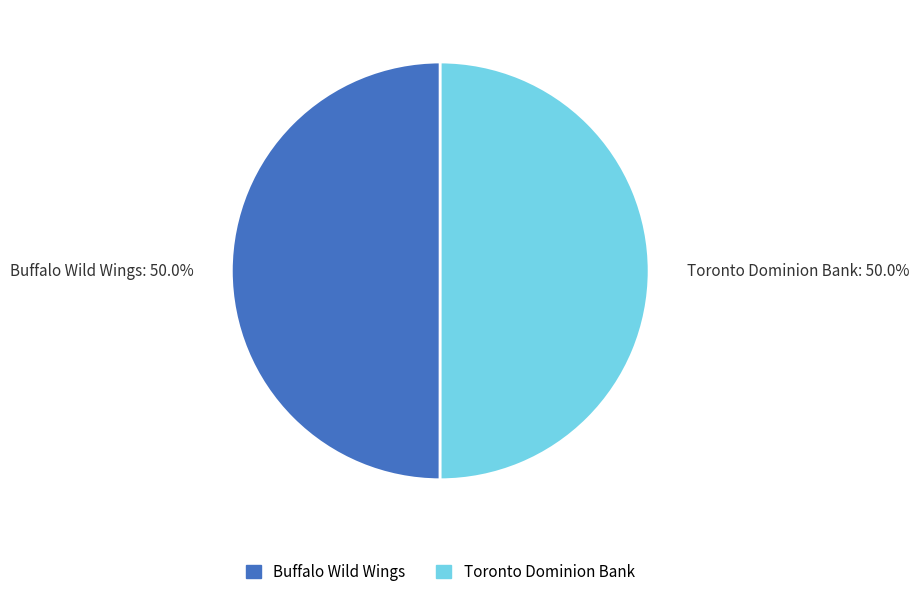

What is the ratio of the value at Buffalo Wild Wings: 50.0% to the value at Toronto Dominion Bank: 50.0%?

1.0